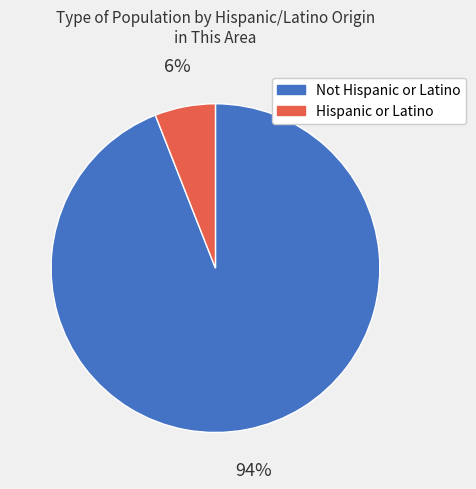

Count the number of slices in the pie.

2